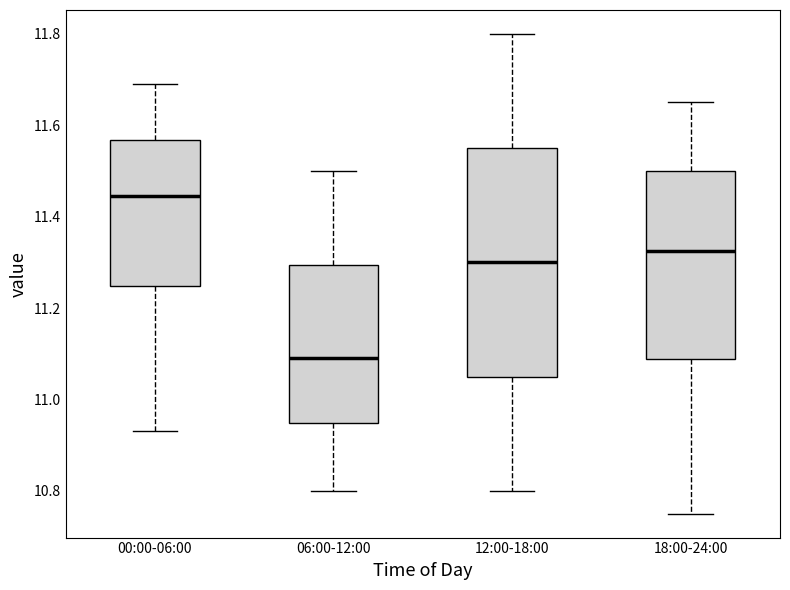

Where does the upper whisker of the box for 06:00-12:00 end on the y-axis? The values are not printed on the chart, so give them approximately, as read against the axis.

11.50